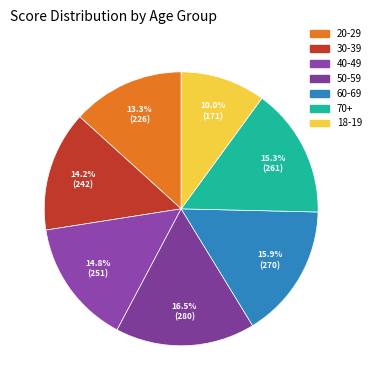

What percentage is the 18-19 slice, to the nearest percent?

10%